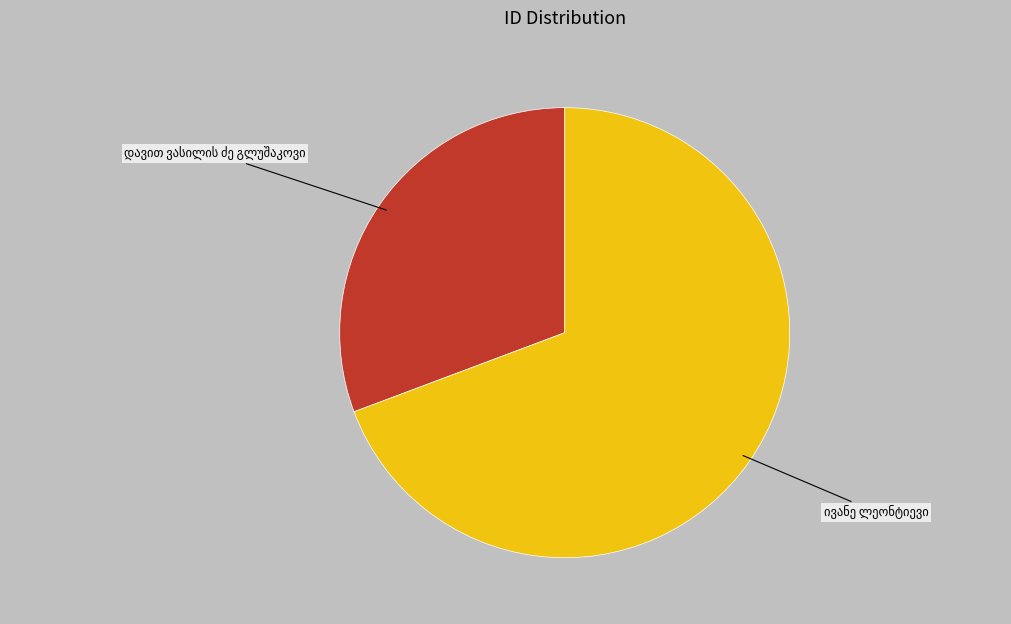

Is there a majority slice in this chart?

Yes